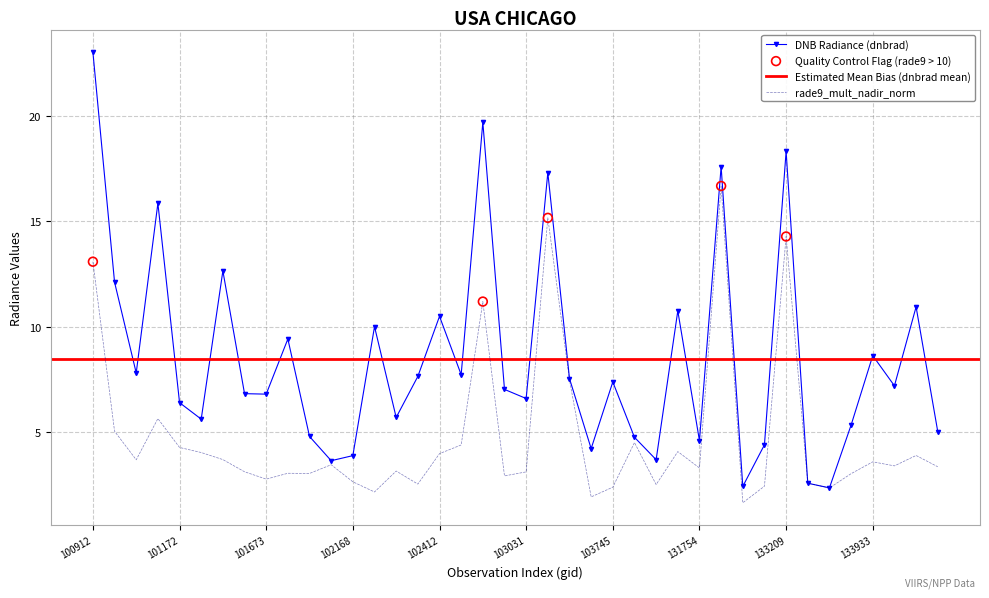

Which series contains the highest Y value?

dnbrad